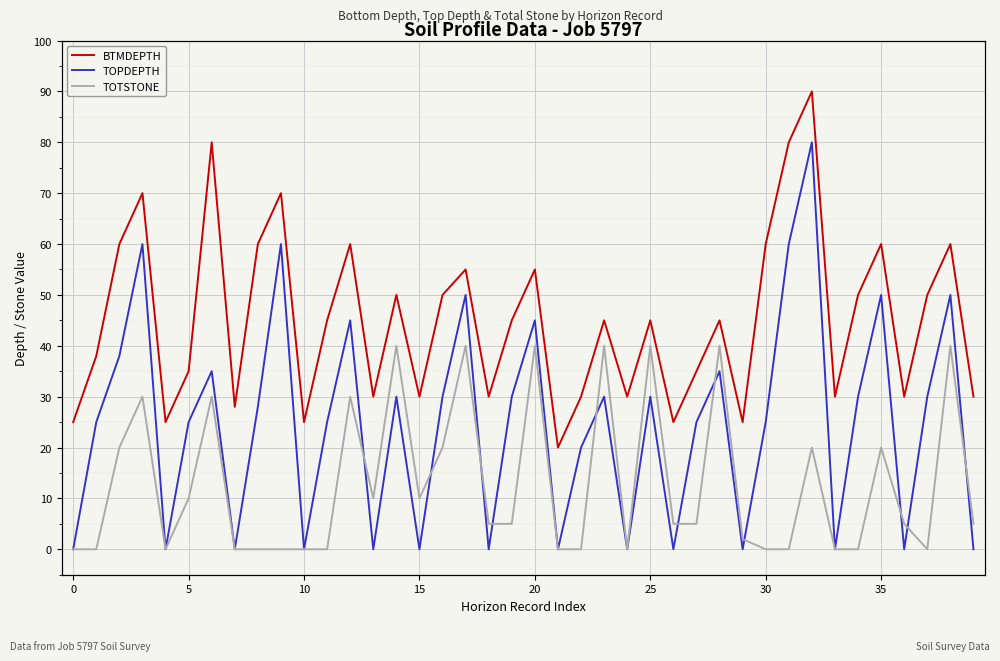

What is the sum of all BTMDEPTH values?

1806